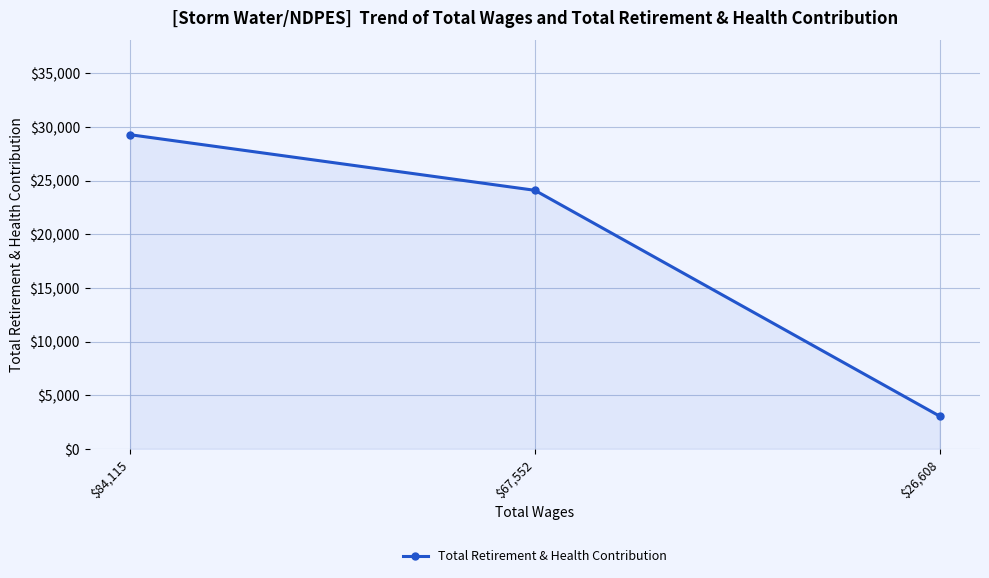

What is the change in value from $84,115 to $67,552?

-5182